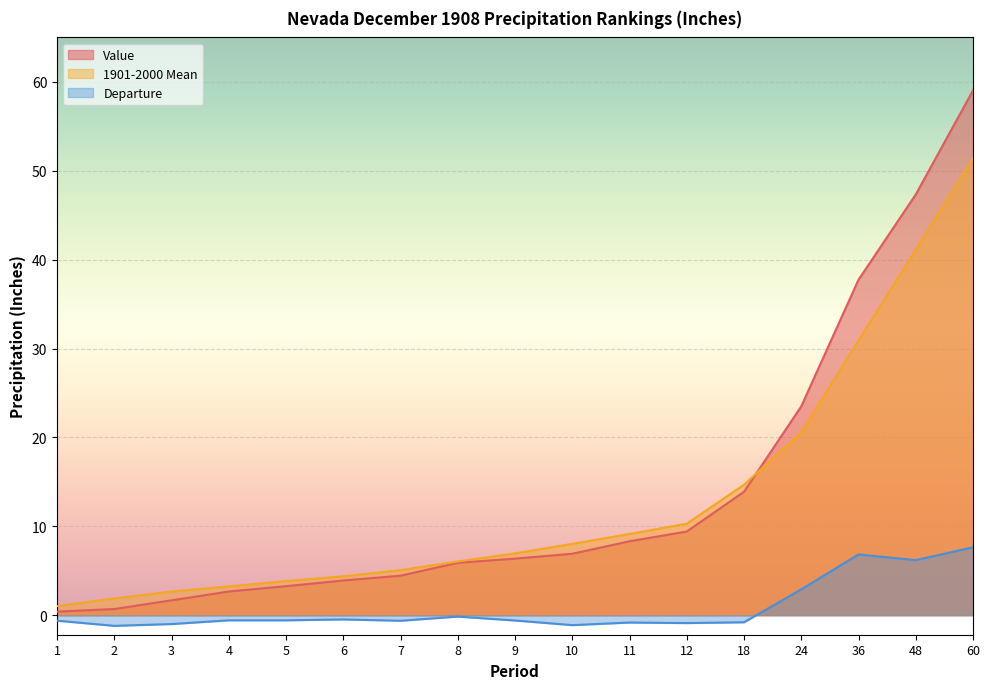

What is the value of the Value point at the 9th from the left?

6.4